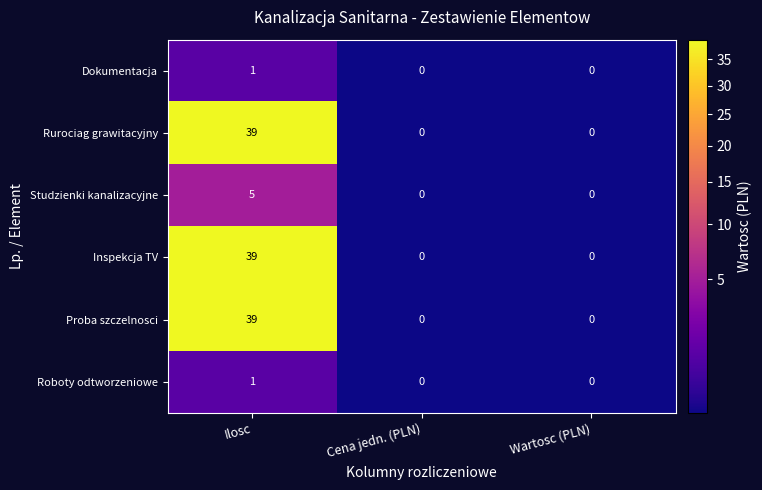

What is the spread (max minus min) of values at Ilosc?

38